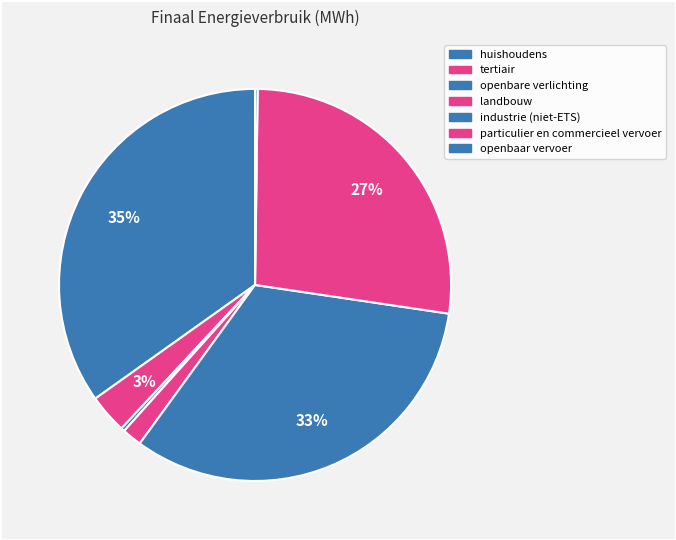

Is there any slice that represents more than half of the pie?

No